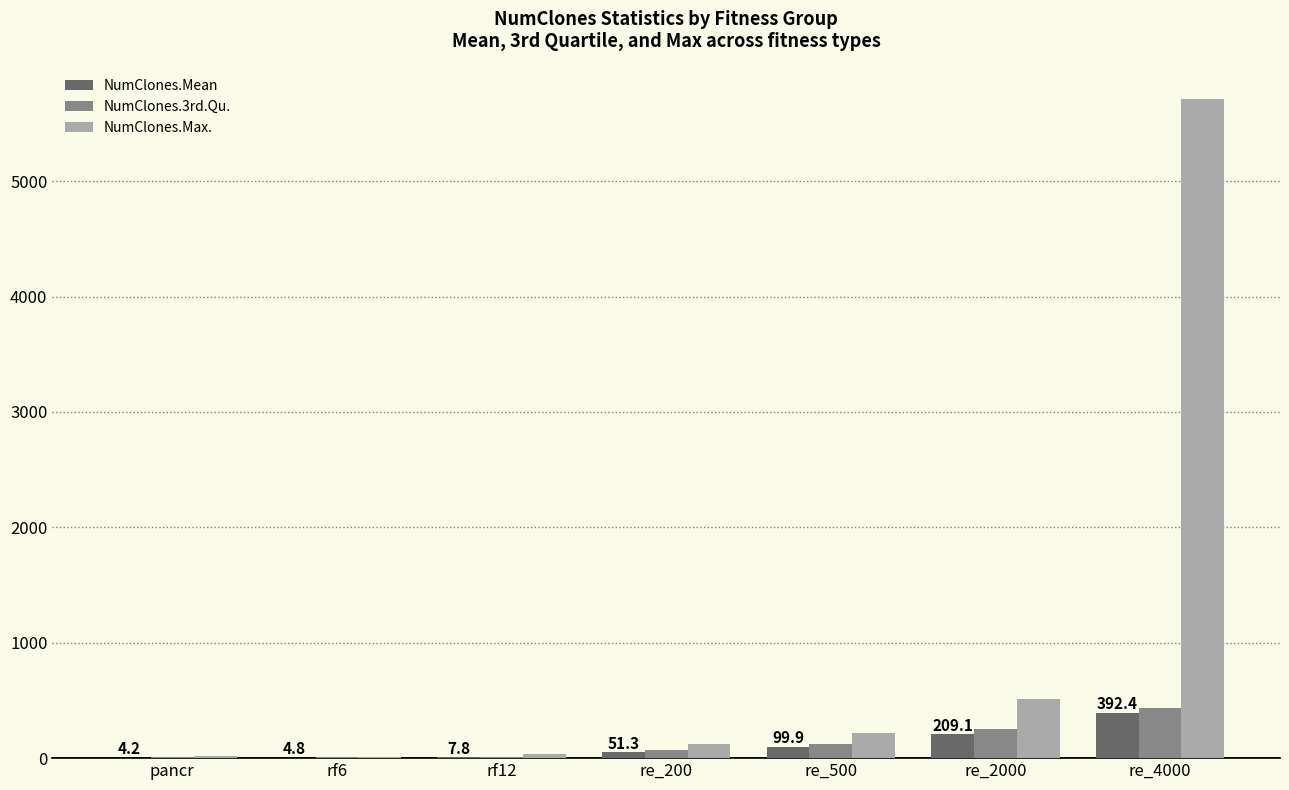

What is the maximum value shown in the chart?

5708.0